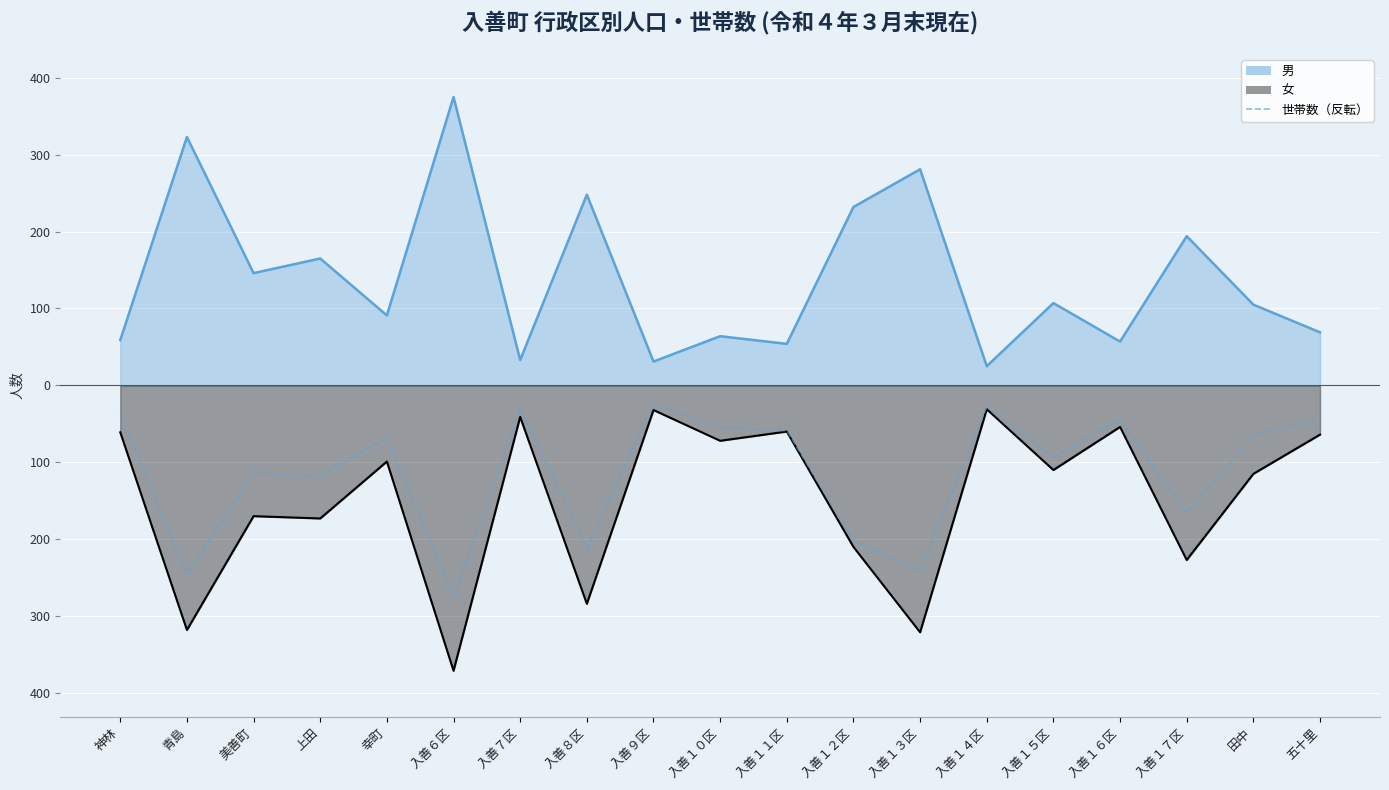

True or false: there are more than 0 points higher than both neighbors.

True